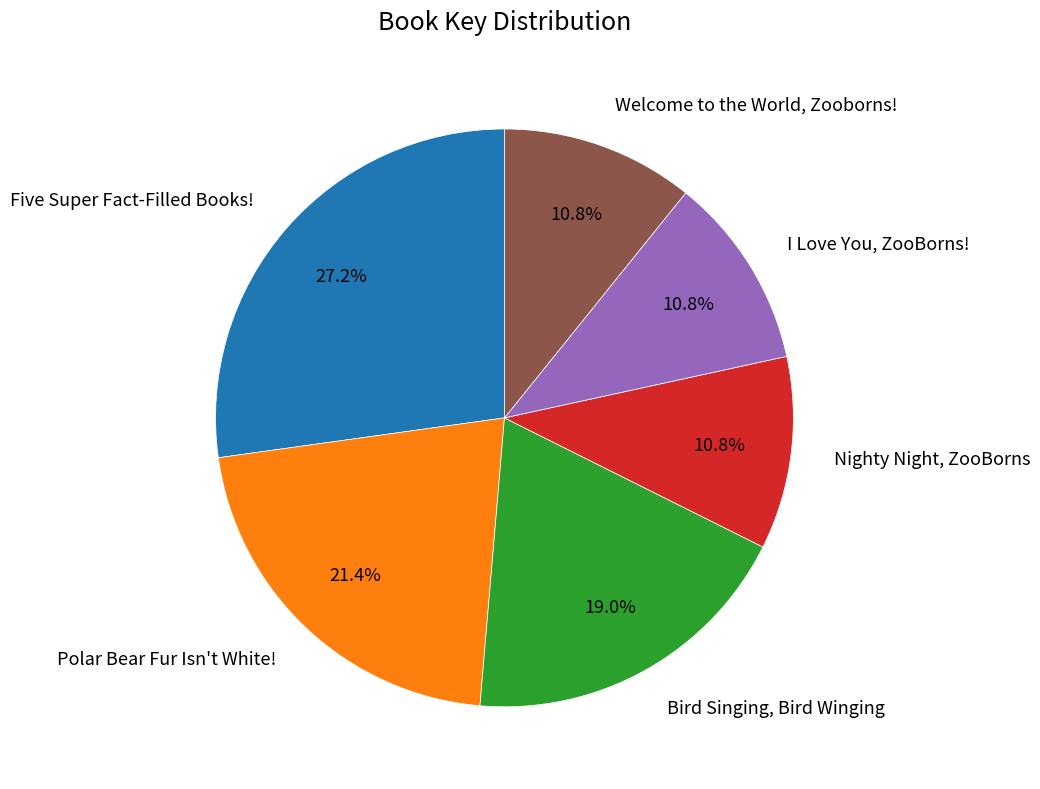

Is there any slice that represents more than half of the pie?

No